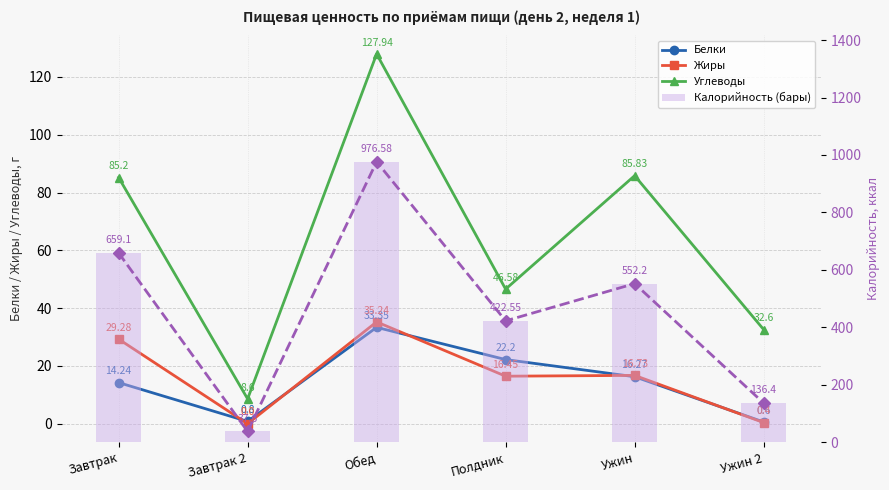

What position from the left is Ужин?

5